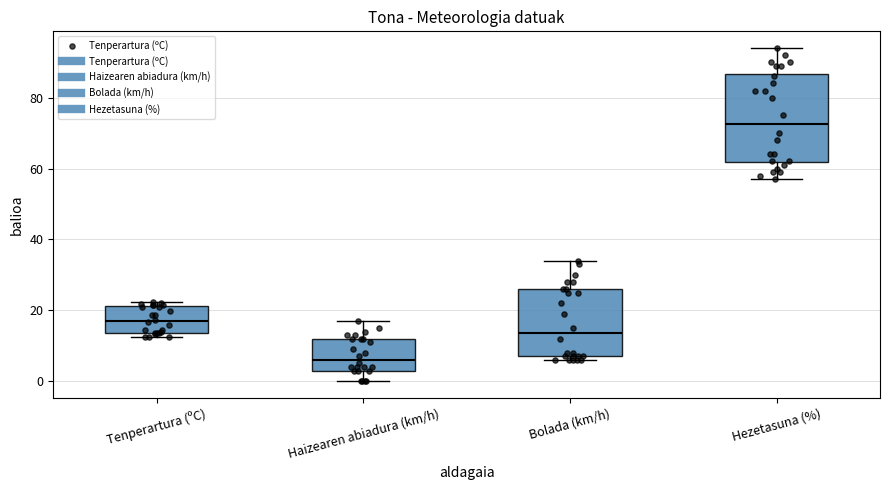

Where does the upper whisker of the box for Bolada (km/h) end on the y-axis? The values are not printed on the chart, so give them approximately, as read against the axis.

34